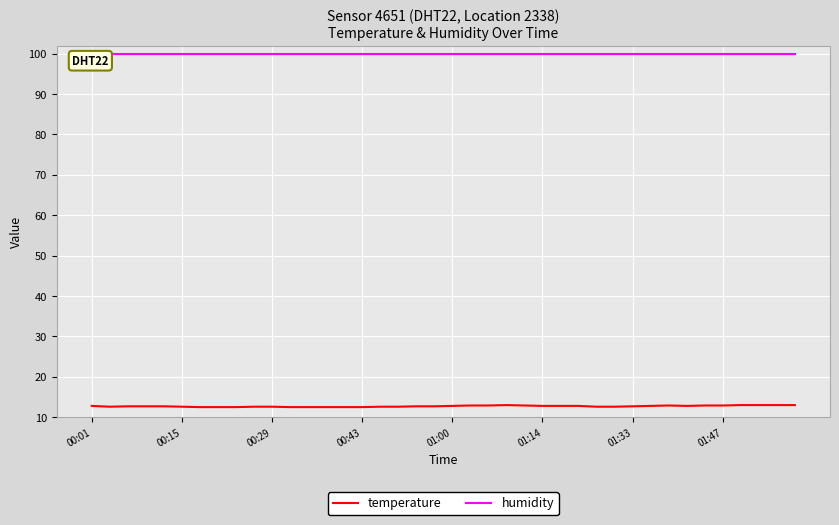

Which series has the largest total across all categories?

humidity